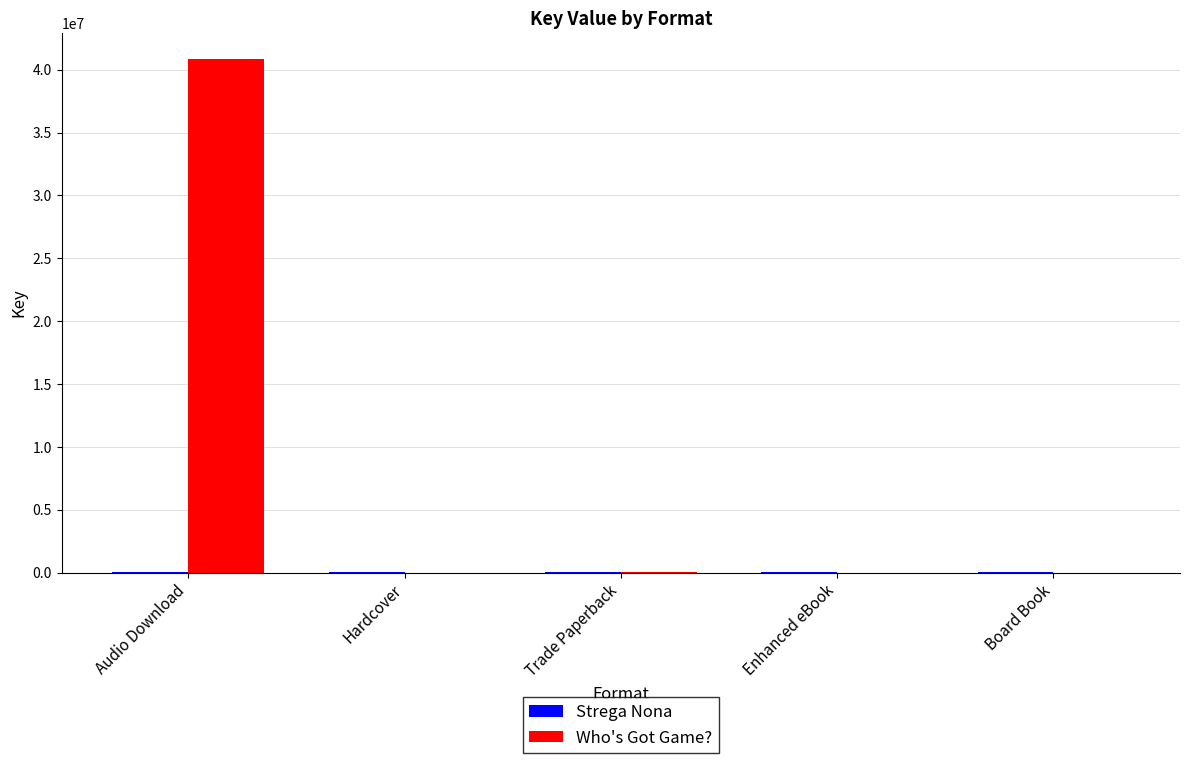

The Who's Got Game? series shows -18328229 at Hardcover. True or false?

False